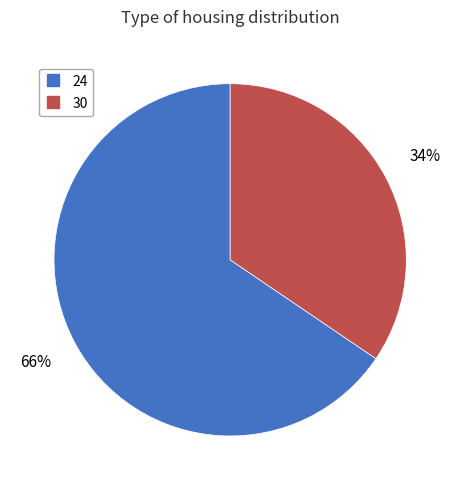

Is the sum of 24 and 30 greater than half?

Yes